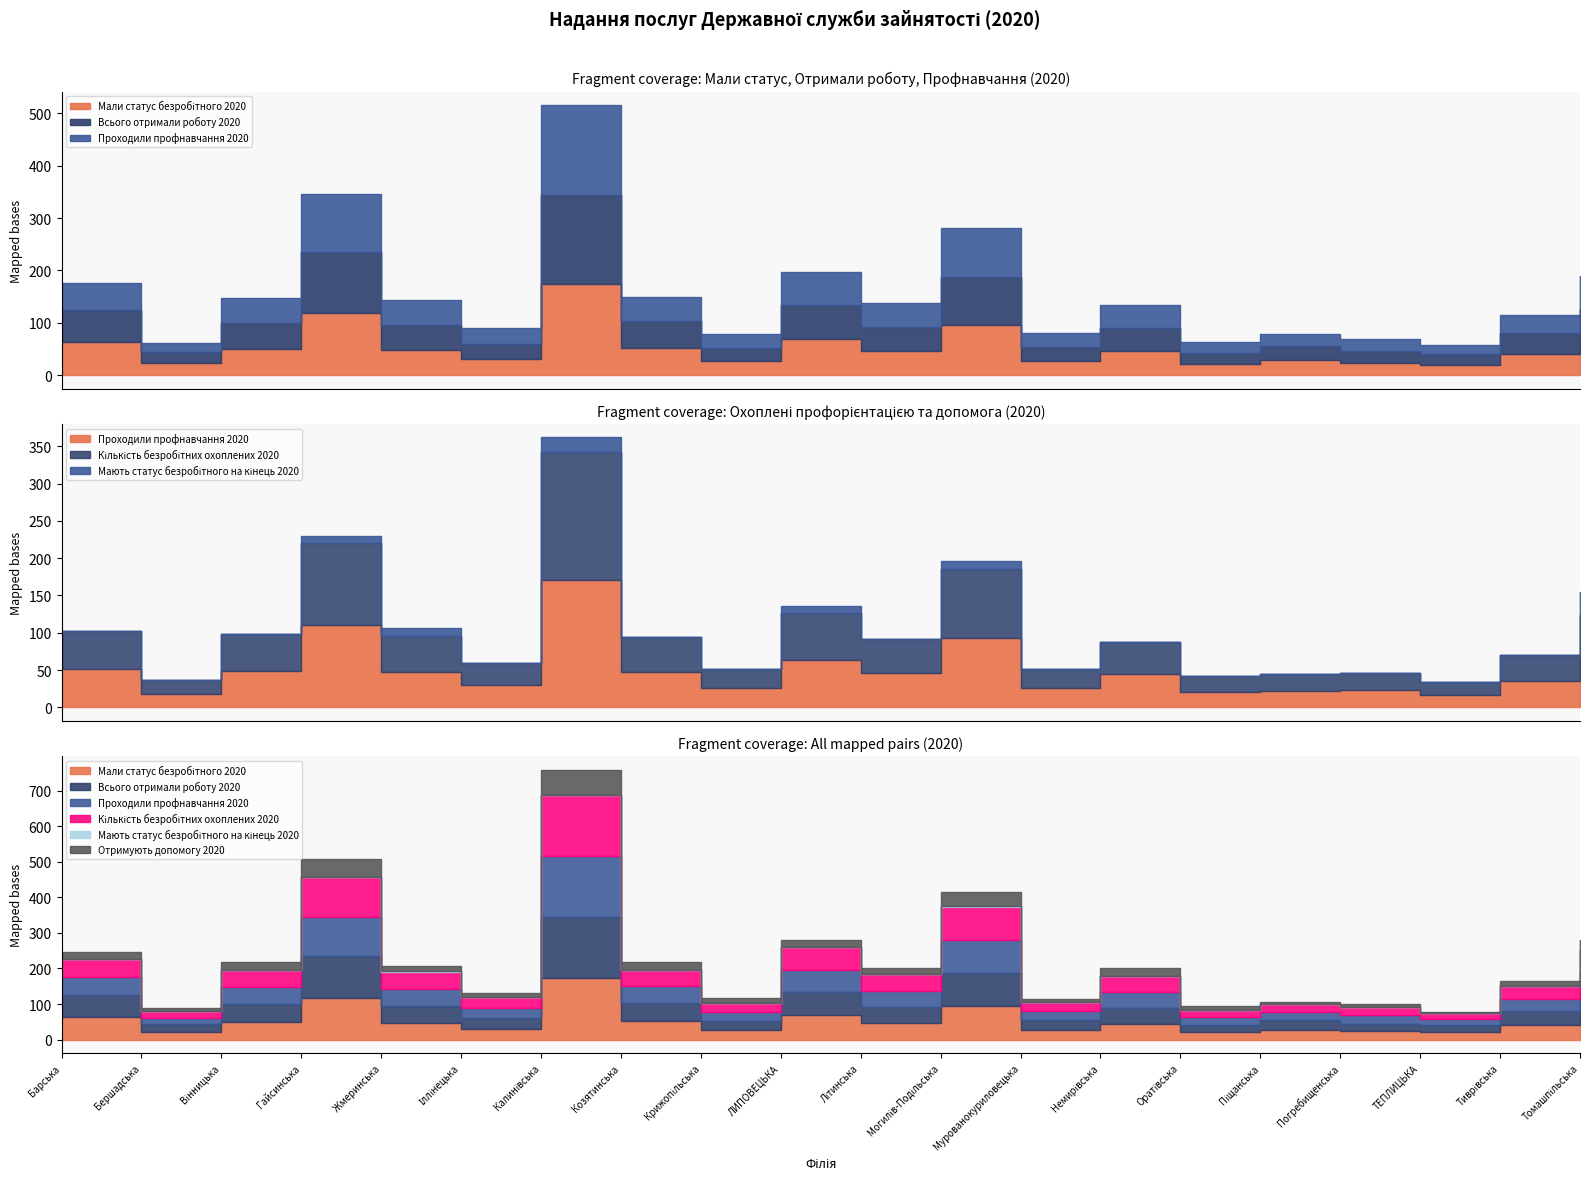

At which category does Отримують допомогу 2020 reach its first local valley?

Бершадська